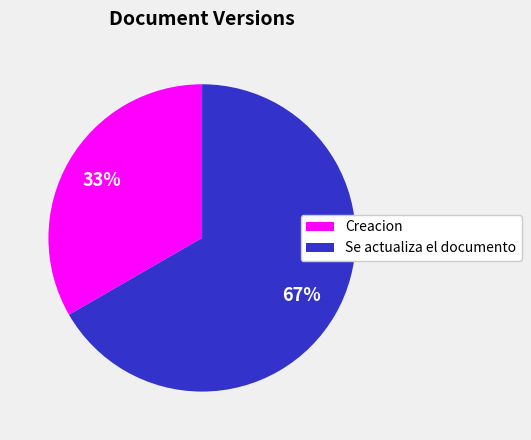

What is the largest slice in the pie chart?

Se actualiza el documento